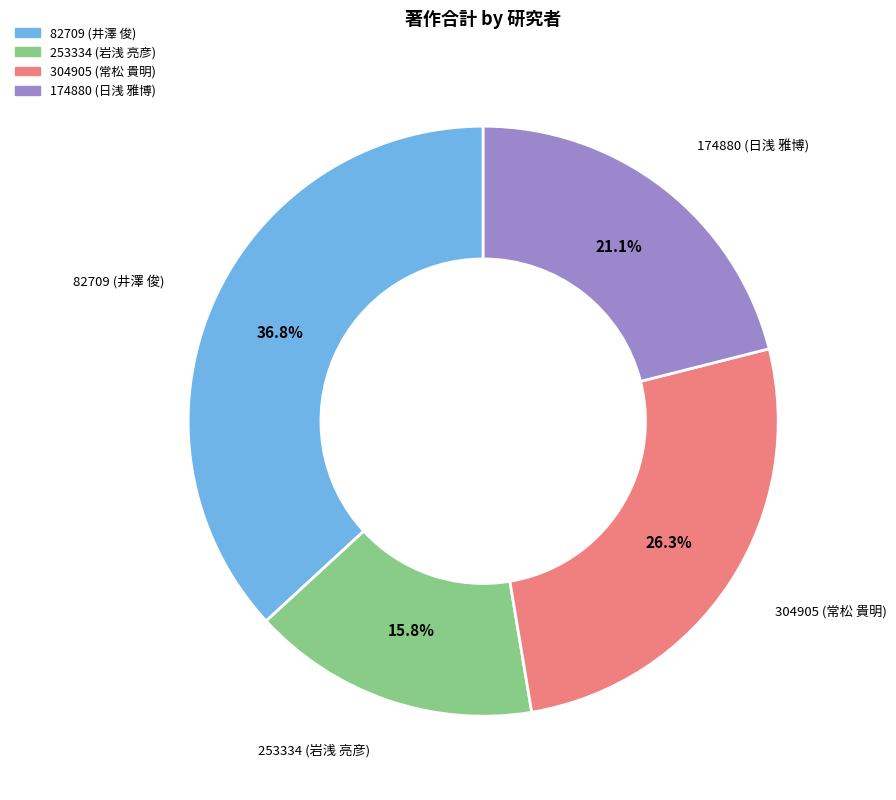

Which has a higher value, 82709 (井澤 俊) or 304905 (常松 貴明)?

82709 (井澤 俊)